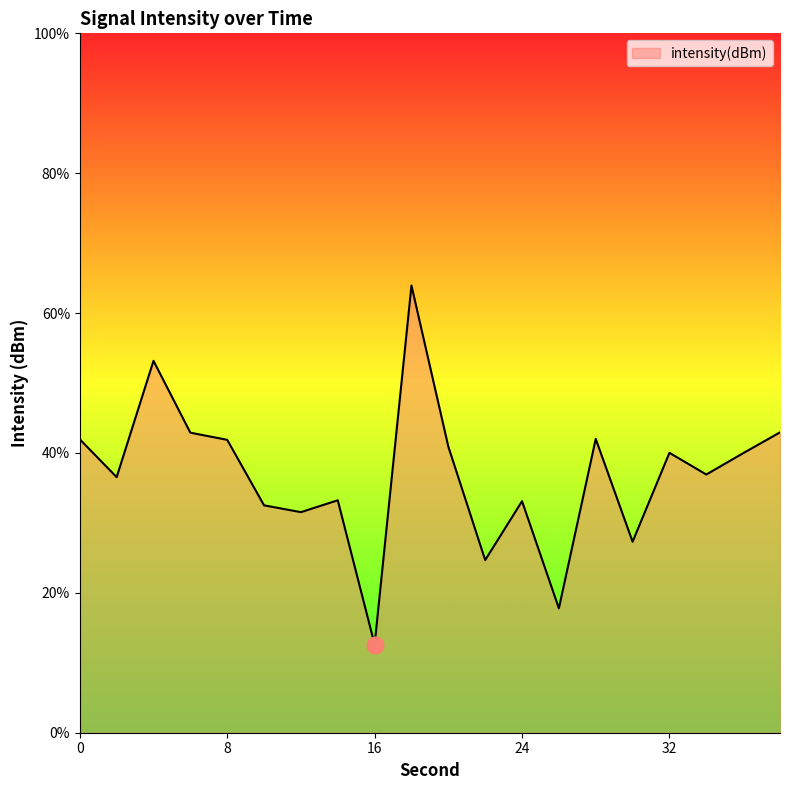

What is the greatest value displayed?

63.9